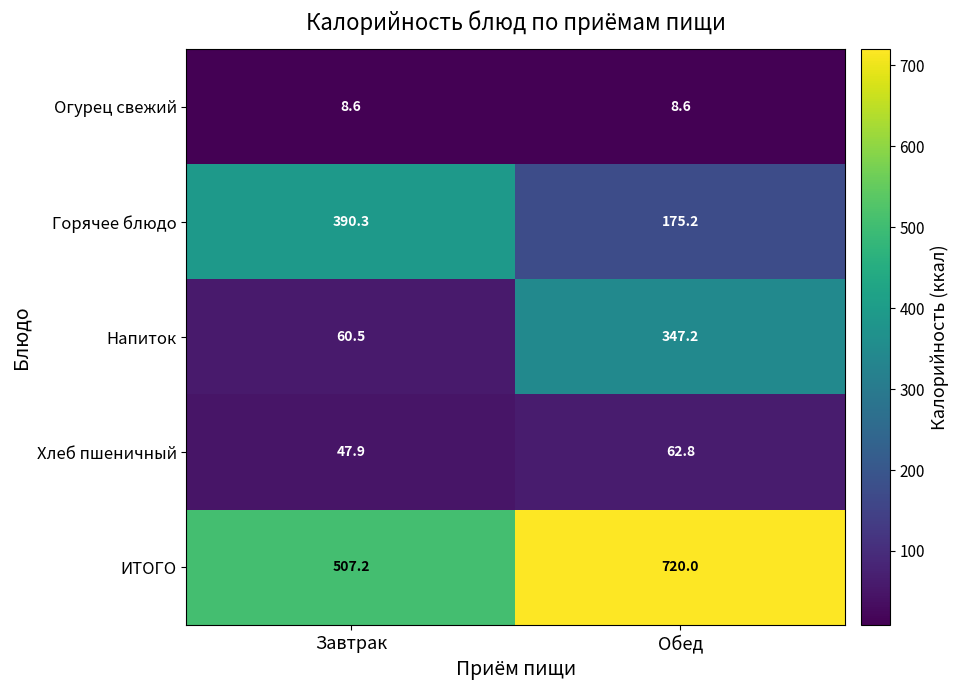

Reading left to right, what are all the values shown in this chart?

Огурец свежий: Завтрак=8.6	Обед=8.6
Горячее блюдо: Завтрак=390.3	Обед=175.2
Напиток: Завтрак=60.5	Обед=347.2
Хлеб пшеничный: Завтрак=47.9	Обед=62.8
ИТОГО: Завтрак=507.2	Обед=720.0